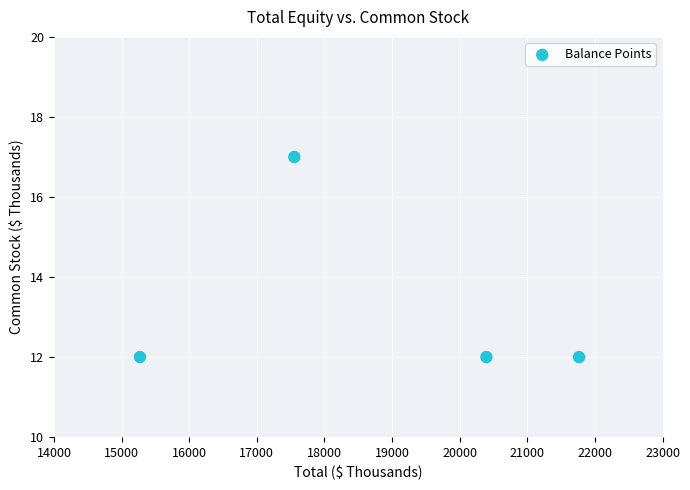

What is the average Y value?

13